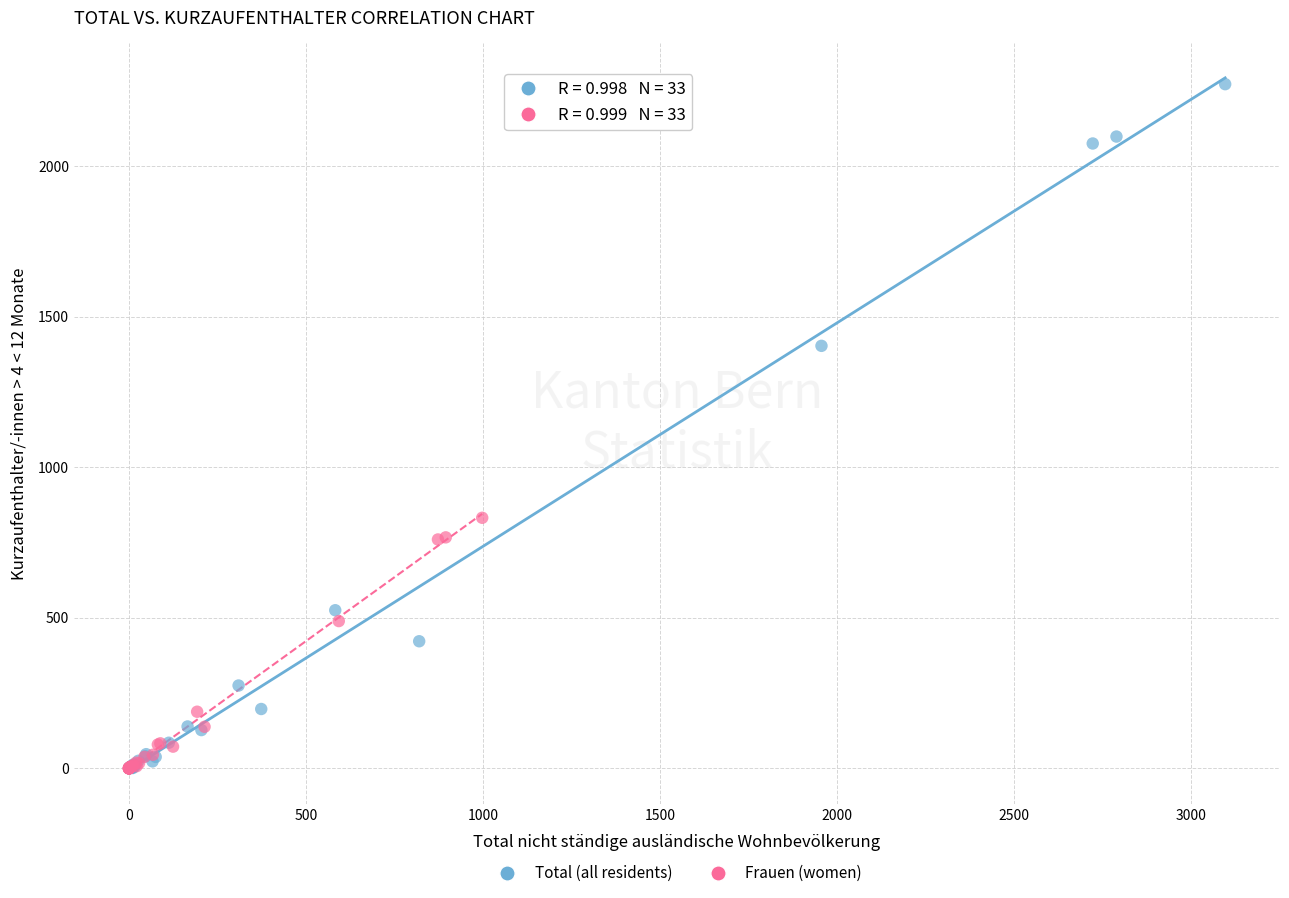

Which series reaches the maximum Y coordinate?

Total (all residents)